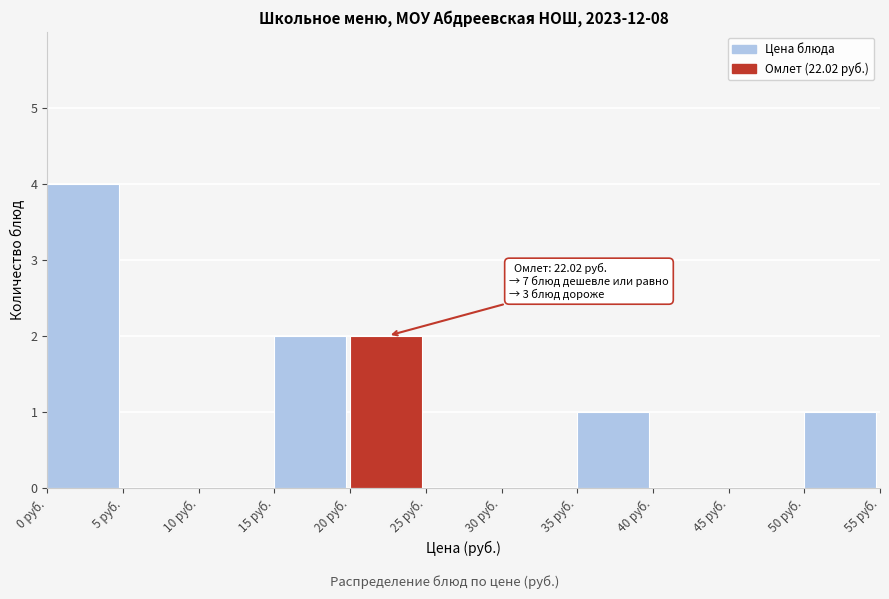

Over which range of the x-axis is the bar tallest?

0 to 5